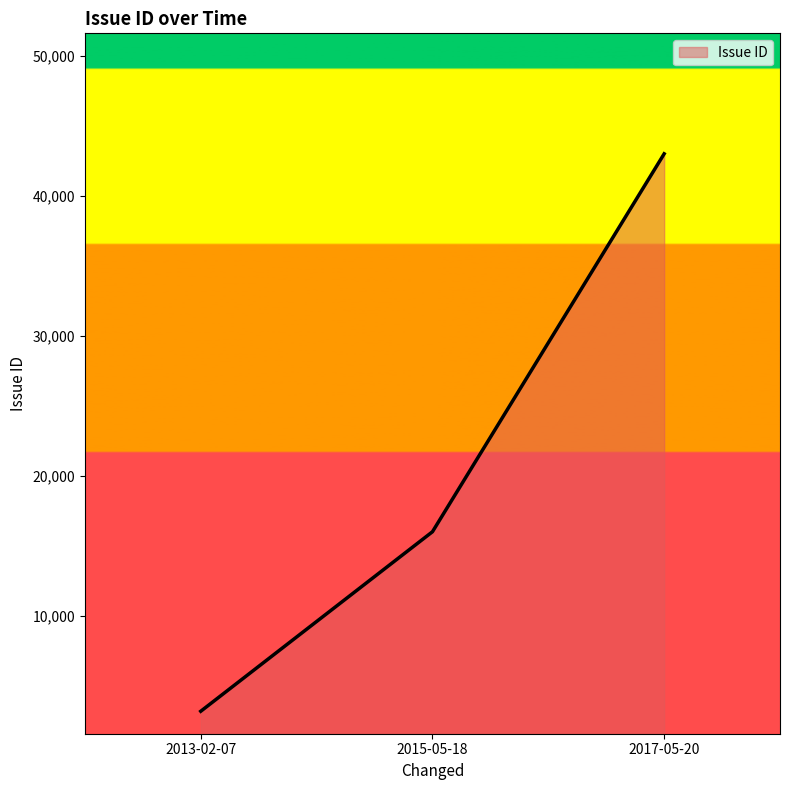

What is the difference between the values at 2017-05-20 and 2015-05-18?

26997